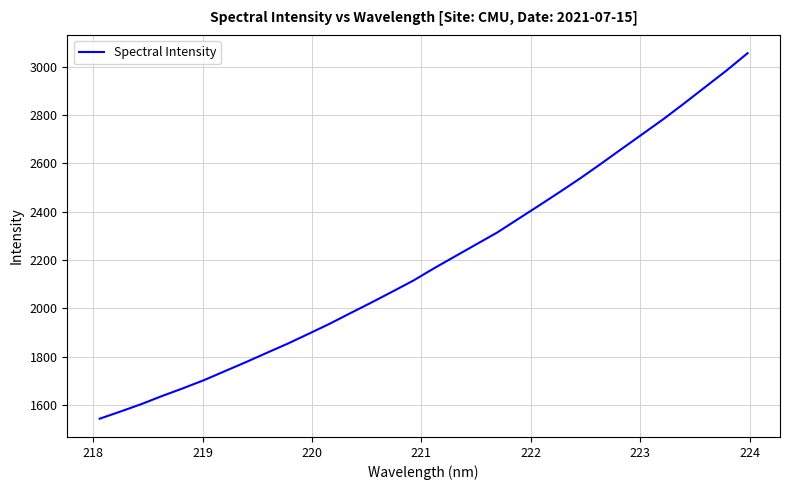

What is the smallest value displayed?

1543.4